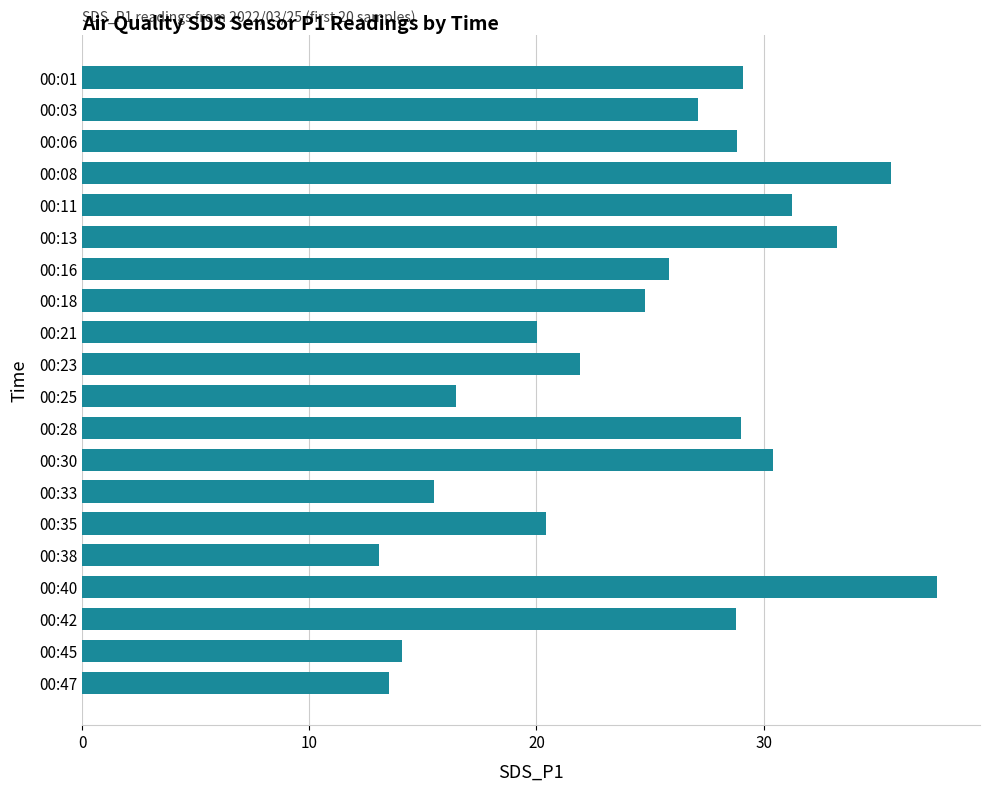

What is the smallest value displayed?

13.1